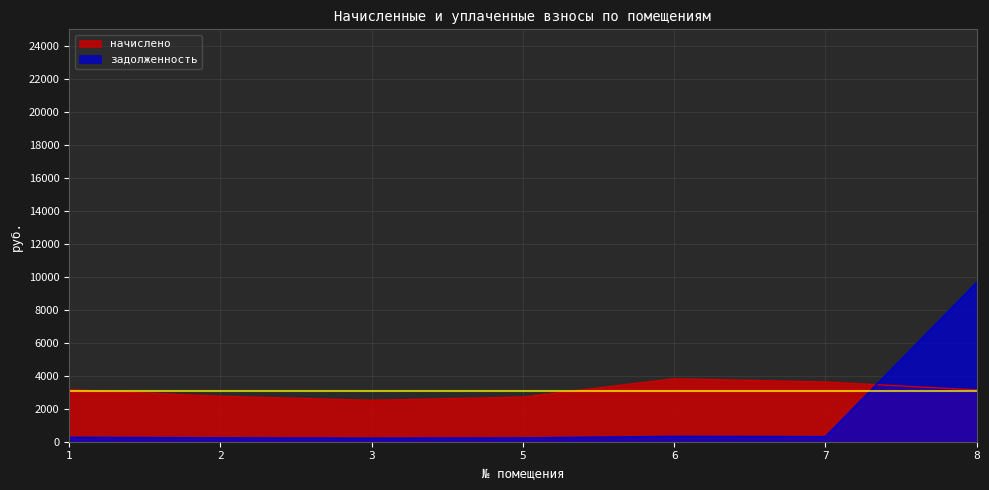

Which category has the lowest value in the задолженность series?

3